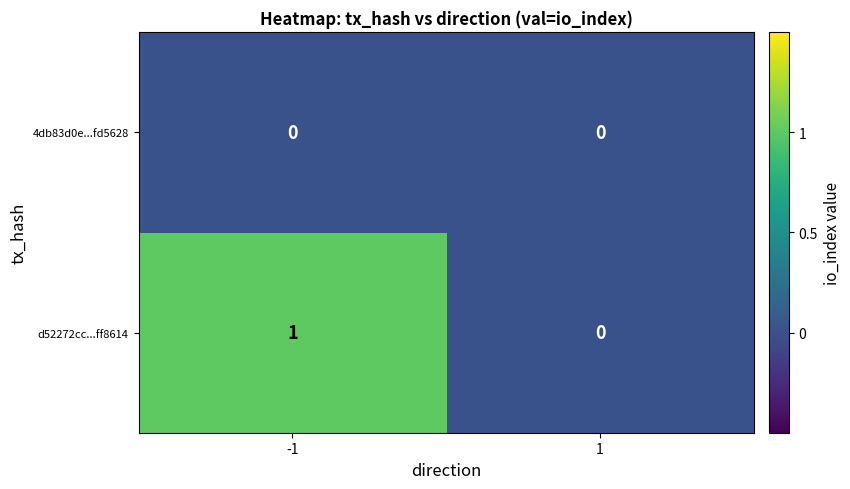

How many data points in d52272cc...ff8614 are less than 1?

1